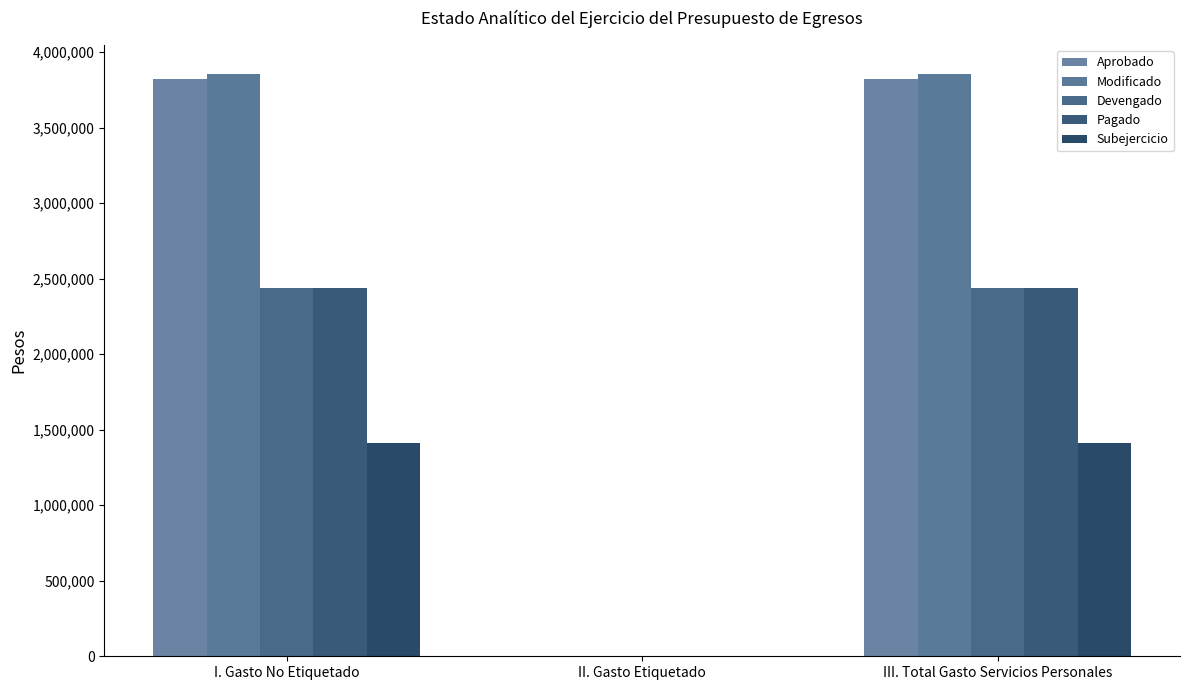

True or false: Modificado has a value of 5143042.5 at III. Total Gasto Servicios Personales.

False